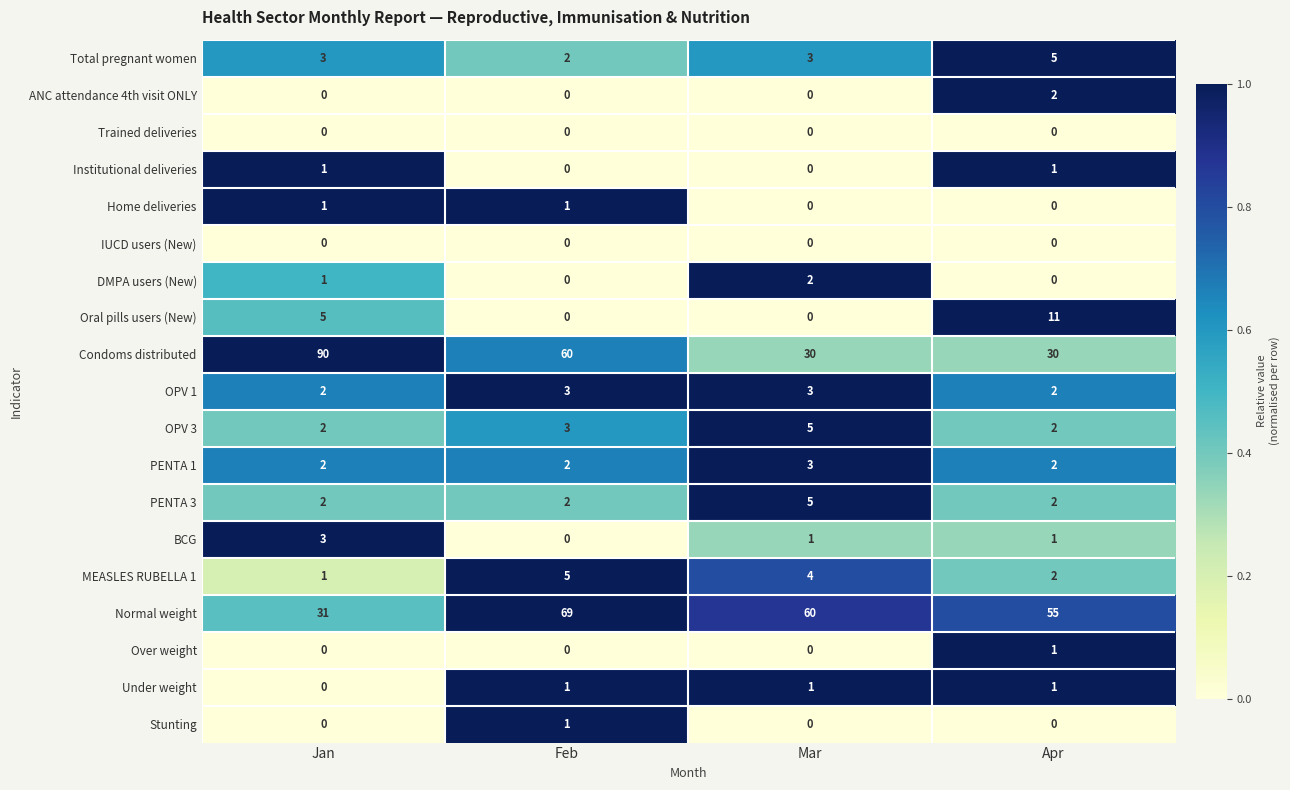

At which category does the chart reach its peak across all series?

Jan